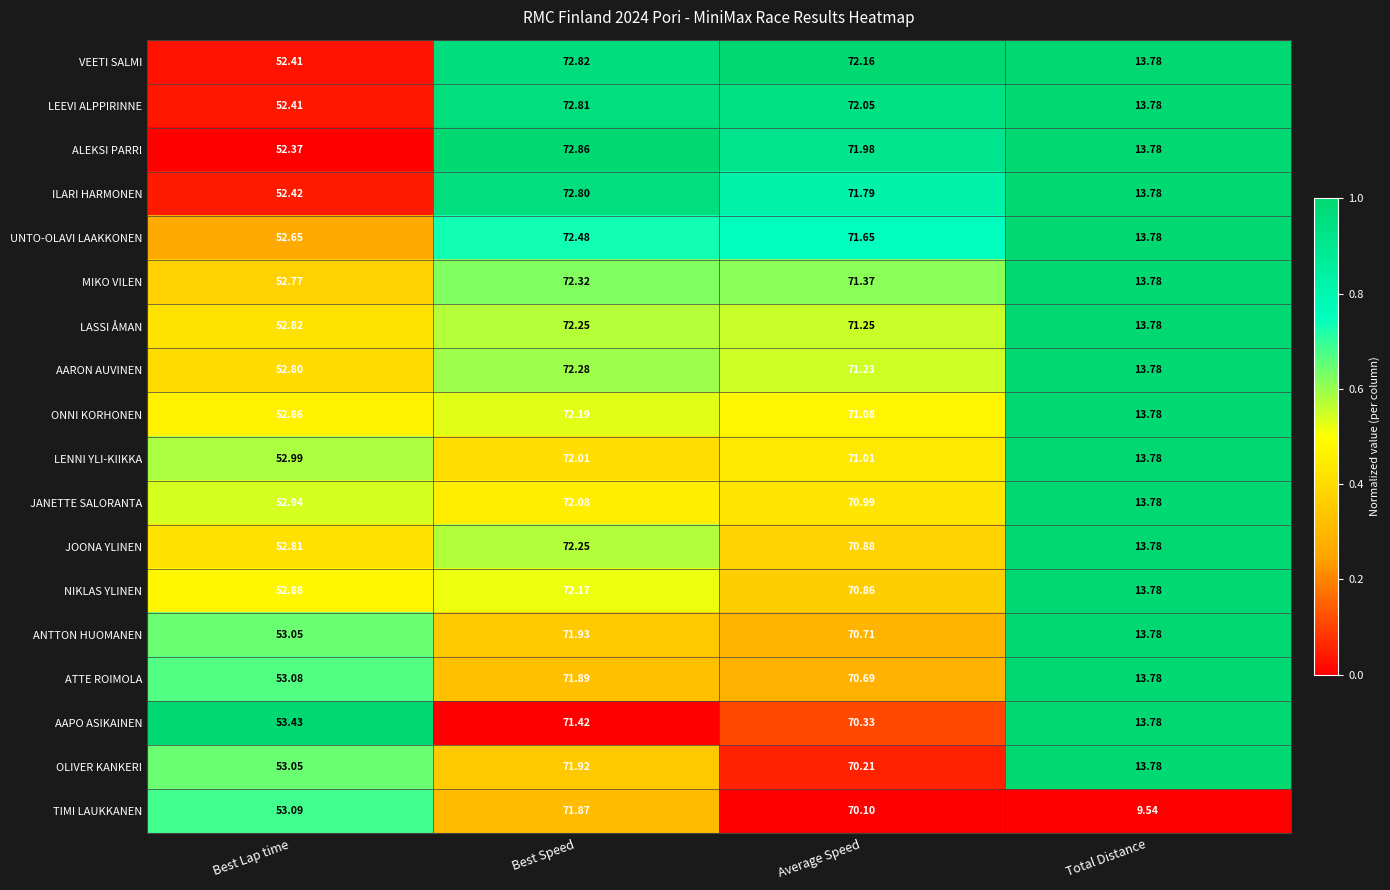

What is the difference between the highest and lowest values at Average Speed?

2.1